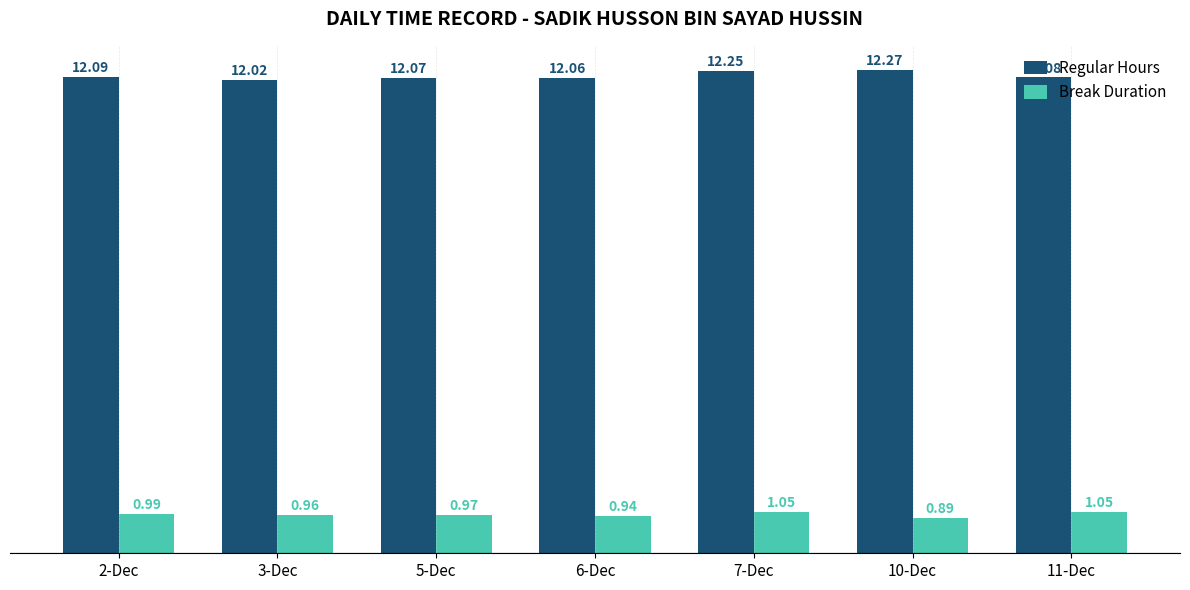

At how many categories does at least one series exceed 8?

7